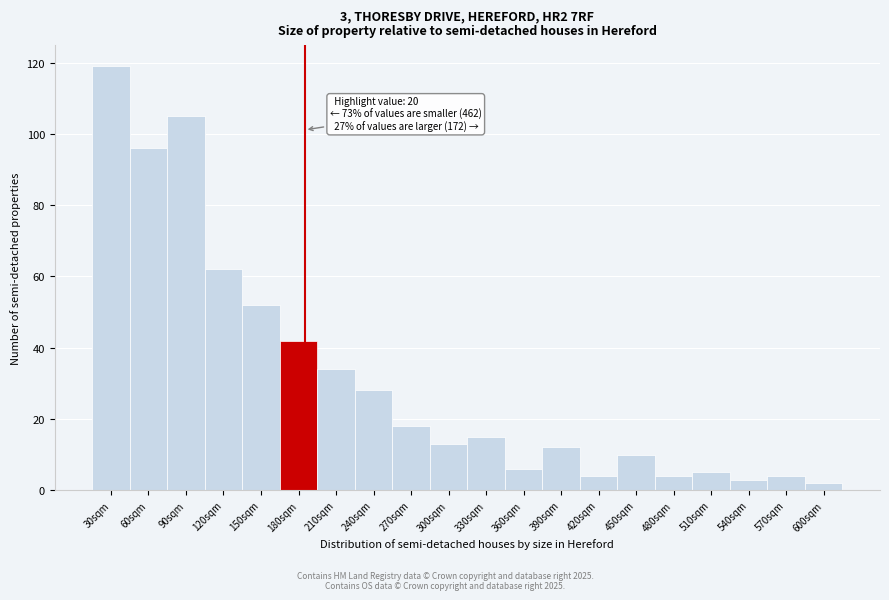

Reading left to right, what are all the values shown in this chart?

119	96	105	62	52	42	34	28	18	13	15	6	12	4	10	4	5	3	4	2